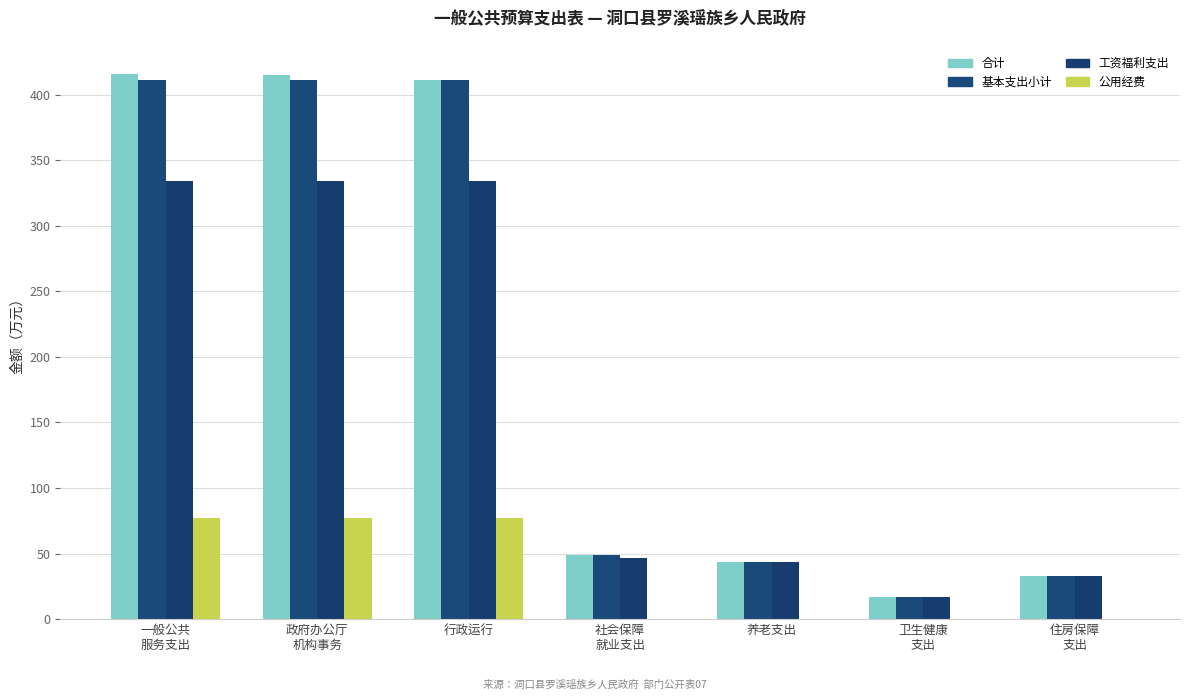

Reading right to left, transcribe all the data shown in this chart.

合计: 住房保障
支出=32.6	卫生健康
支出=16.9	养老支出=43.4	社会保障
就业支出=49.2	行政运行=411.4	政府办公厅
机构事务=415.2	一般公共
服务支出=416.2
基本支出小计: 住房保障
支出=32.6	卫生健康
支出=16.9	养老支出=43.4	社会保障
就业支出=49.2	行政运行=411.4	政府办公厅
机构事务=411.4	一般公共
服务支出=411.4
工资福利支出: 住房保障
支出=32.6	卫生健康
支出=16.9	养老支出=43.4	社会保障
就业支出=47.0	行政运行=333.9	政府办公厅
机构事务=333.9	一般公共
服务支出=333.9
公用经费: 住房保障
支出=0.0	卫生健康
支出=0.0	养老支出=0.0	社会保障
就业支出=0.0	行政运行=77.5	政府办公厅
机构事务=77.5	一般公共
服务支出=77.5